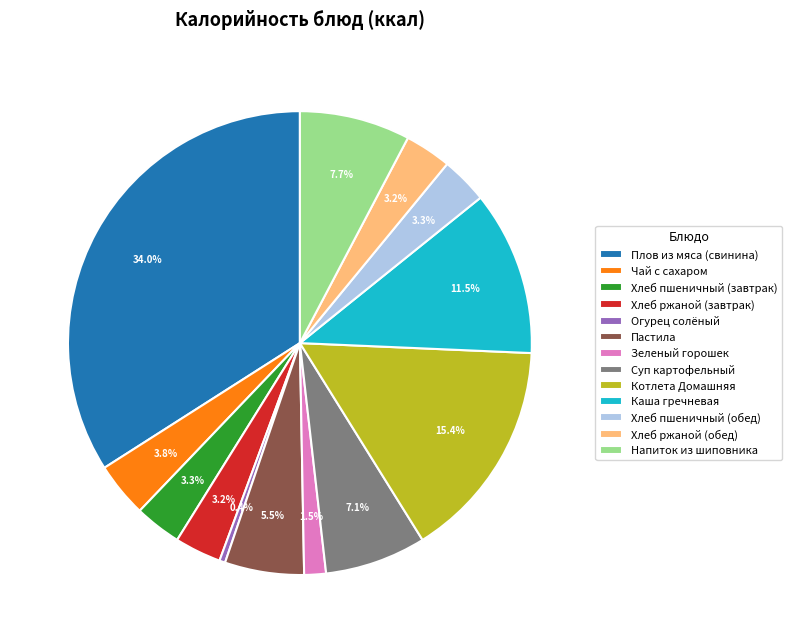

Which slice is the smallest?

Огурец солёный